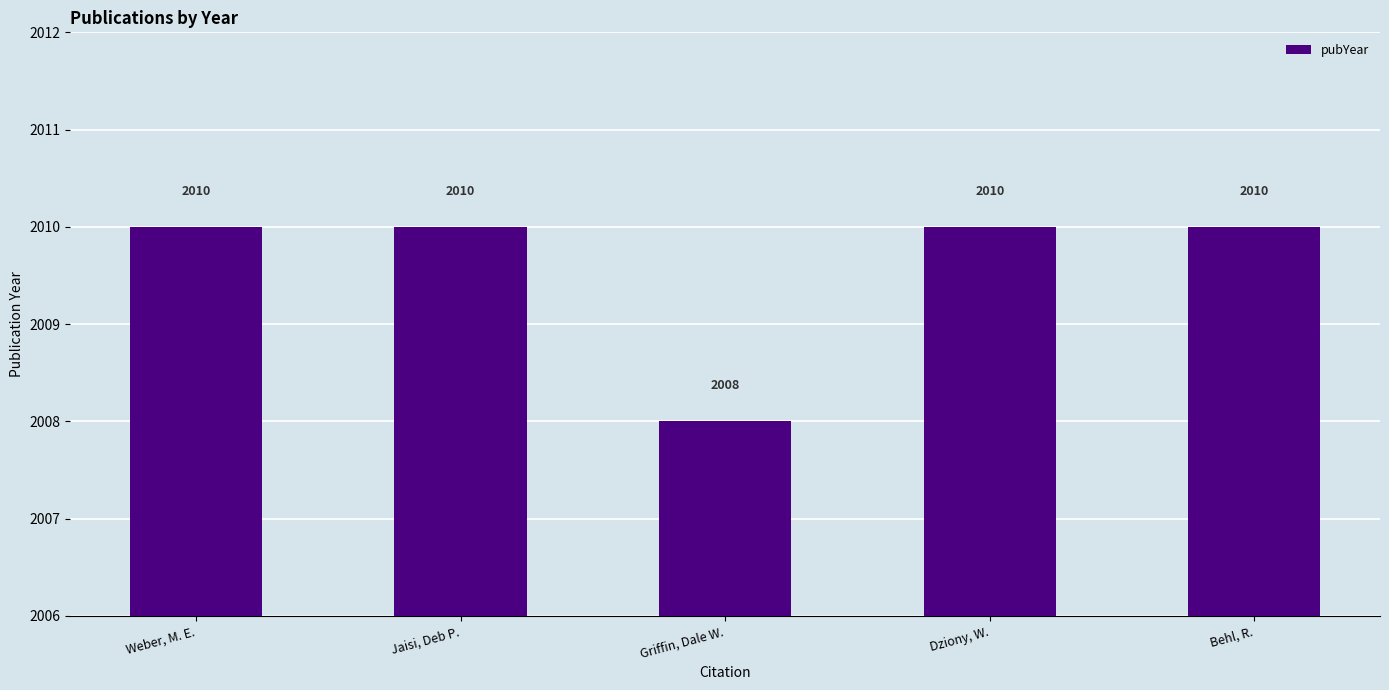

What is the minimum value shown in the chart?

2008